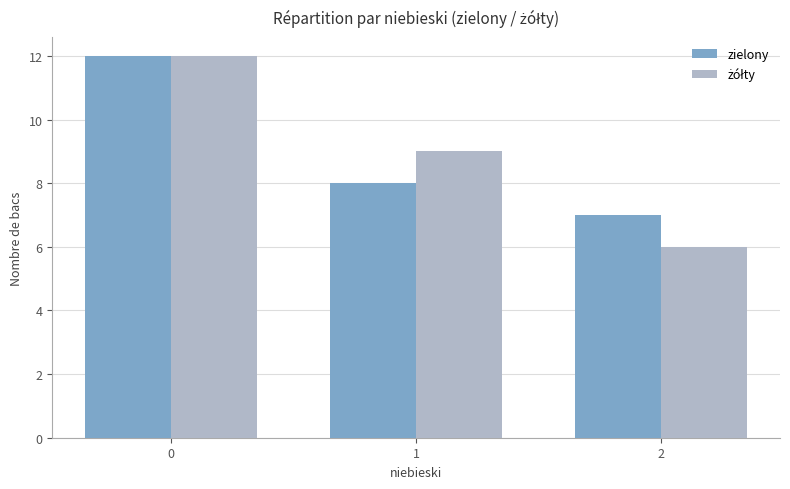

What is the total value across all series at 2?

13